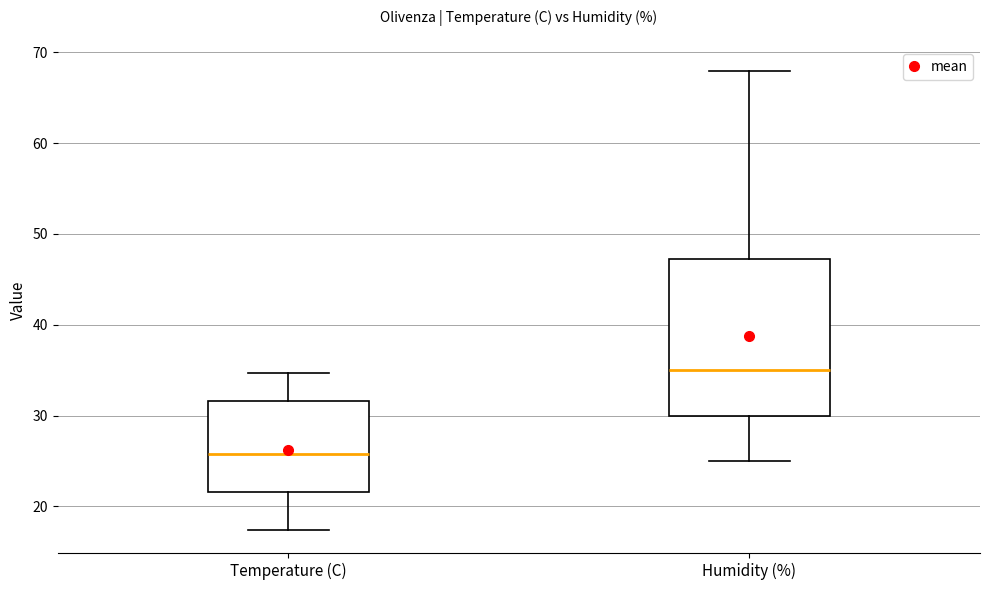

Which box is the tallest, from its lower edge to its upper edge?

Humidity (%)